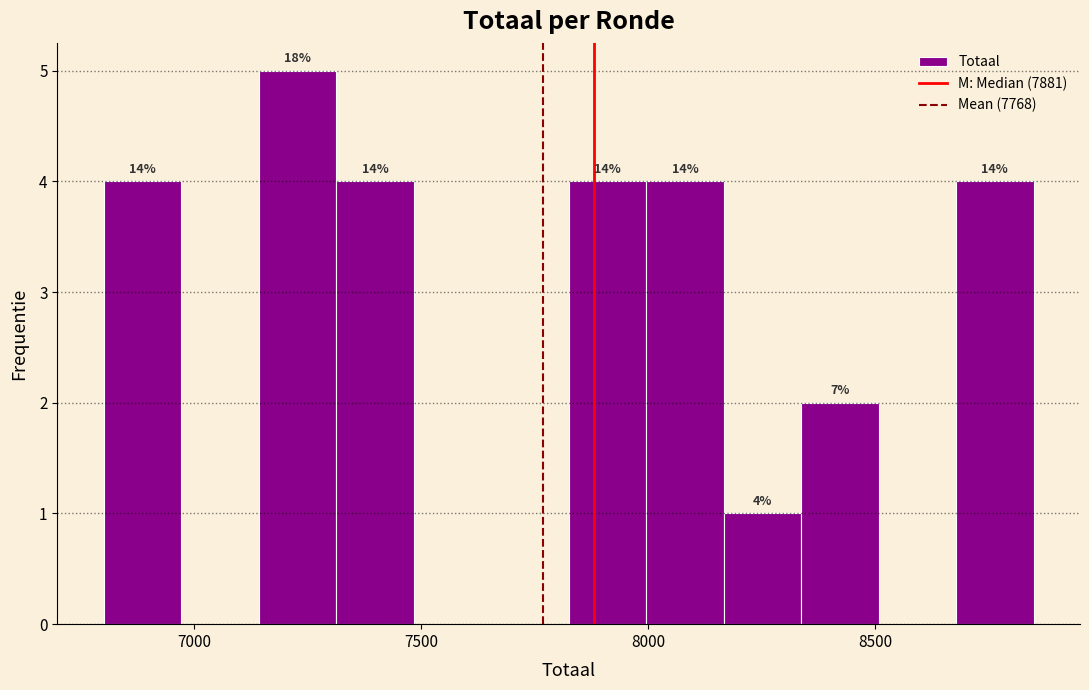

Read against the x-axis, roughly where is the centre of the tallest bar?

7250